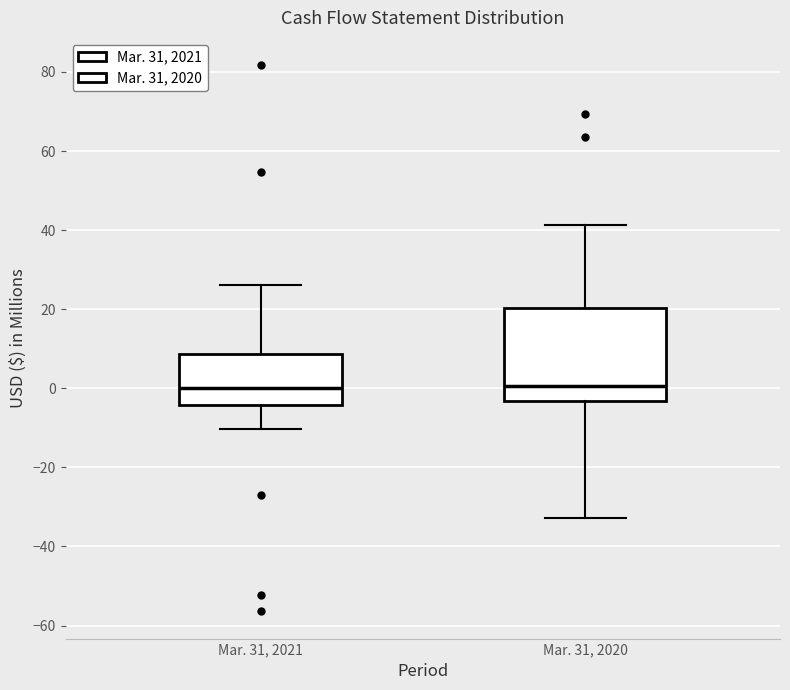

Where does the lower whisker of the box for Mar. 31, 2021 end on the y-axis? The values are not printed on the chart, so give them approximately, as read against the axis.

-10